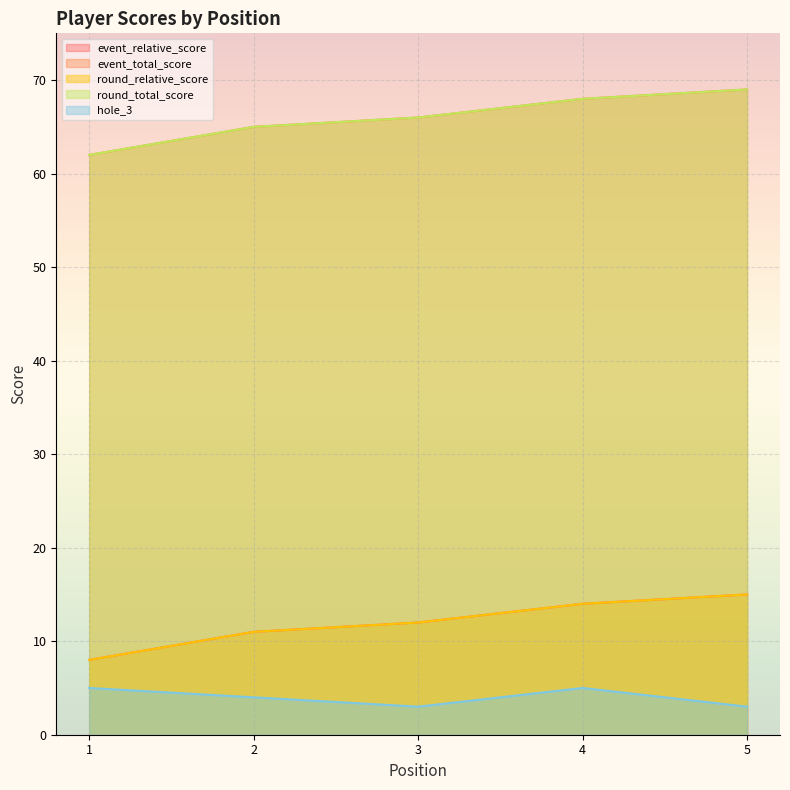

What is the difference between the highest and lowest values at 1?

57